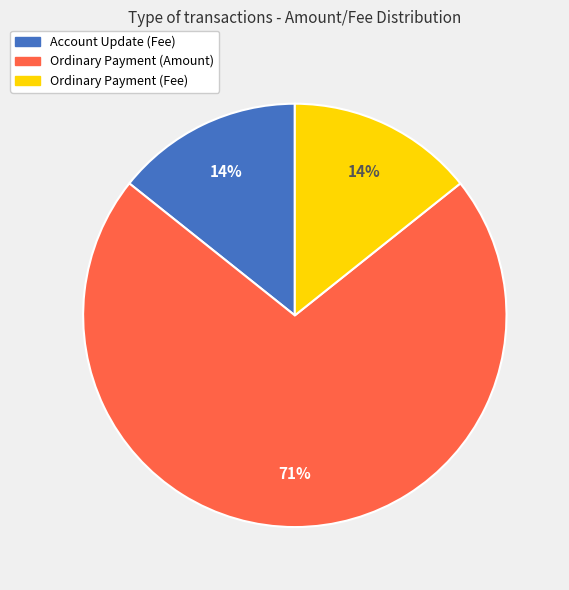

True or false: Ordinary Payment (Amount) accounts for 82% of the total.

False